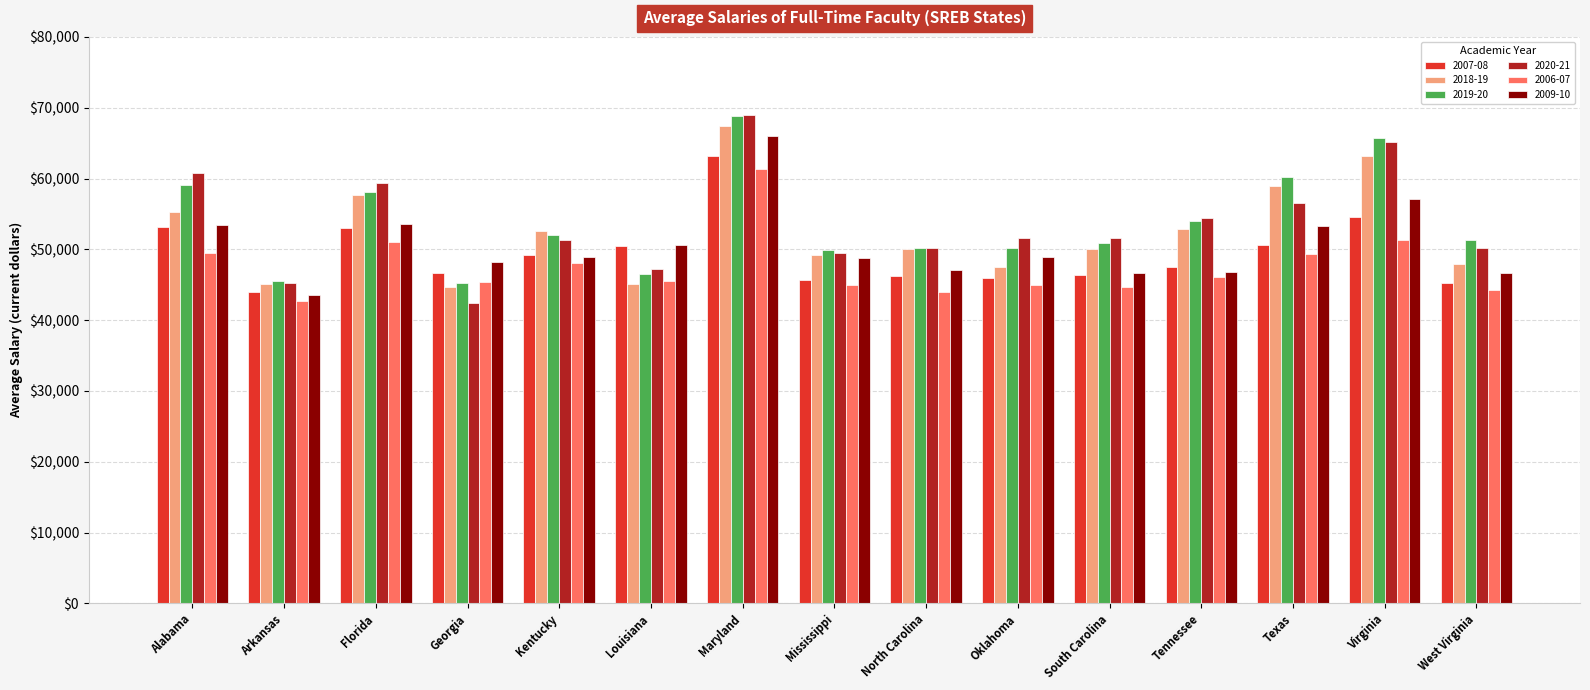

Between Arkansas and Florida, which series saw the biggest shift?

2020-21